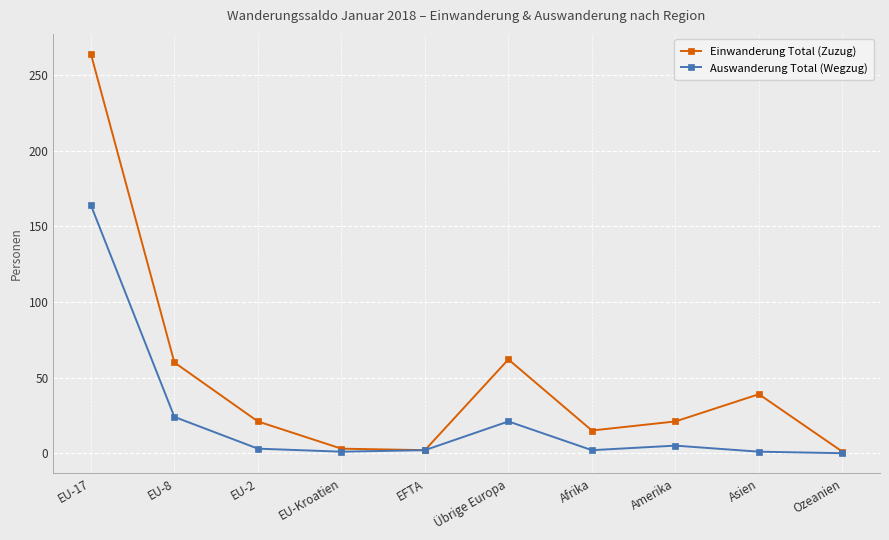

Rank the series by their average value, from highest to lowest.

Einwanderung Total (Zuzug), Auswanderung Total (Wegzug)